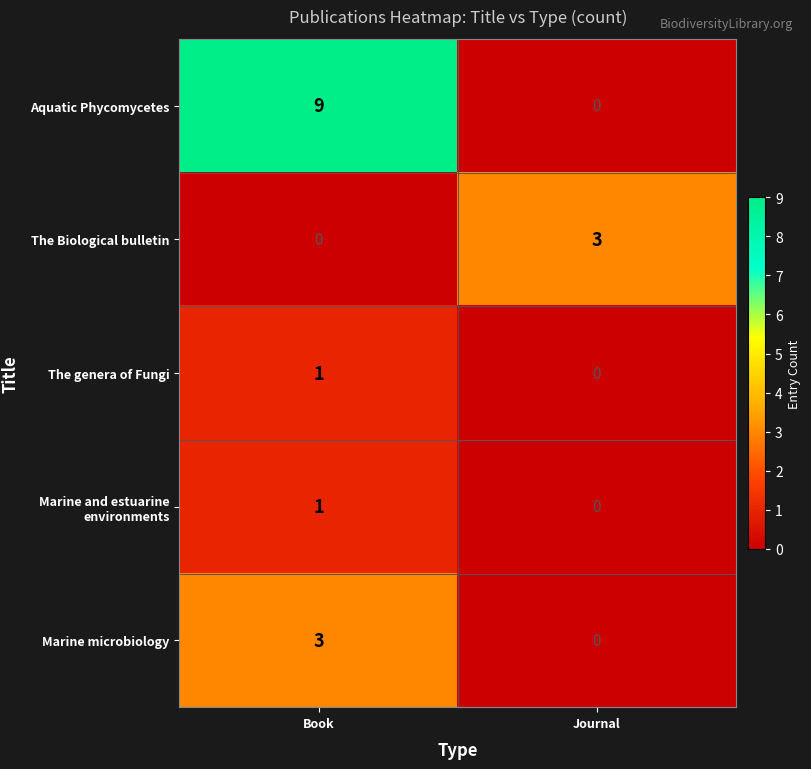

At which label is Marine and estuarine environments closest to 0?

Journal